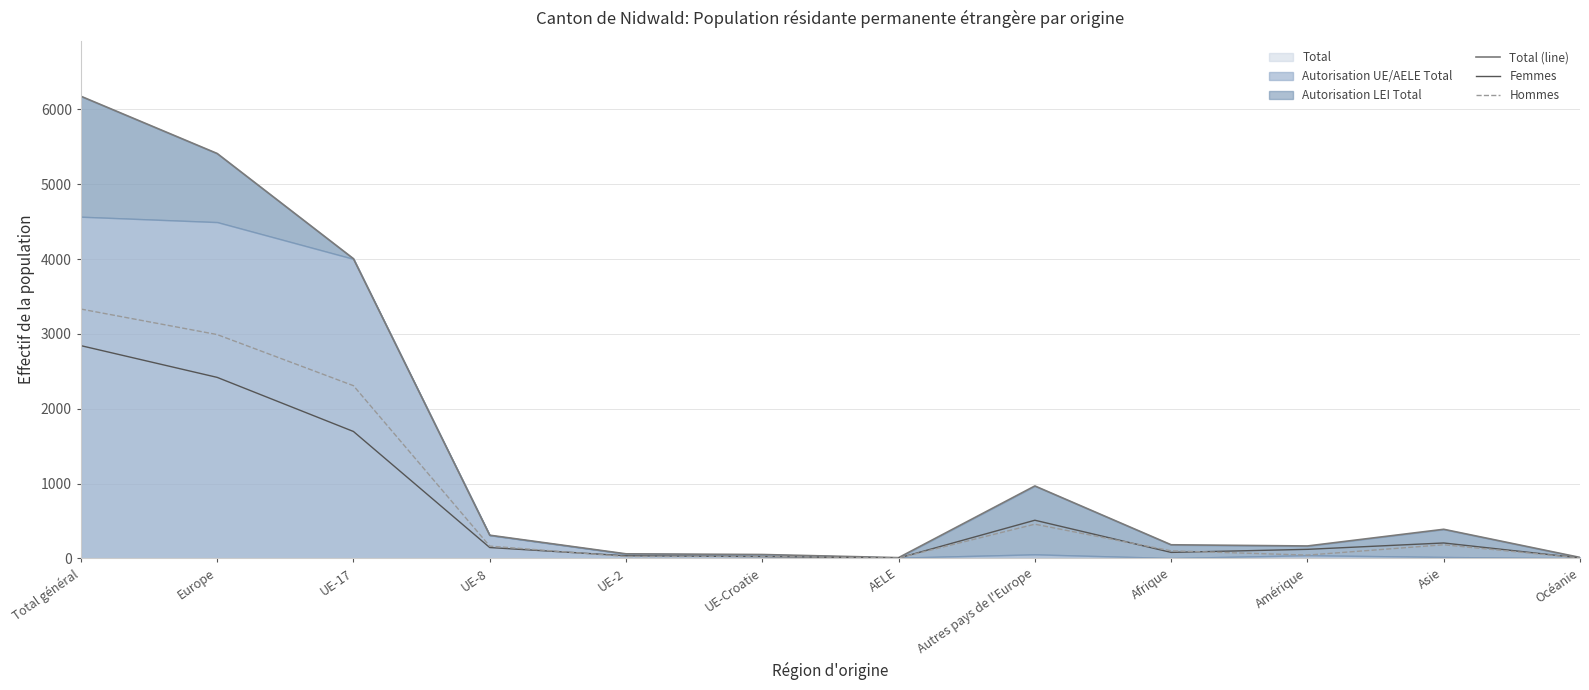

List the labels in order of Hommes value, smallest first.

AELE, Océanie, UE-2, UE-Croatie, Amérique, Afrique, UE-8, Asie, Autres pays de l'Europe, UE-17, Europe, Total général